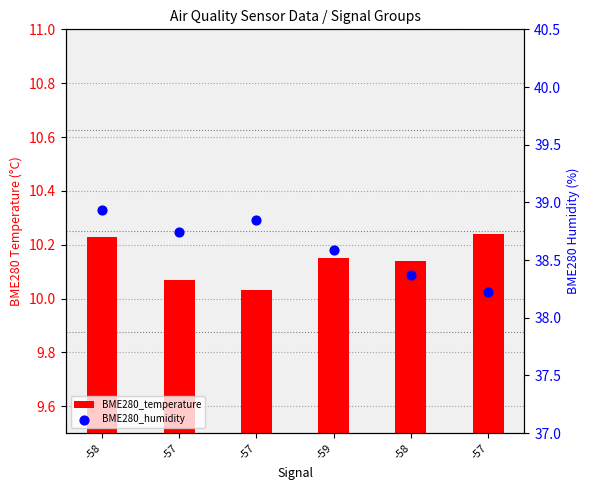

What are all the series names shown in the legend?

BME280_temperature, BME280_humidity